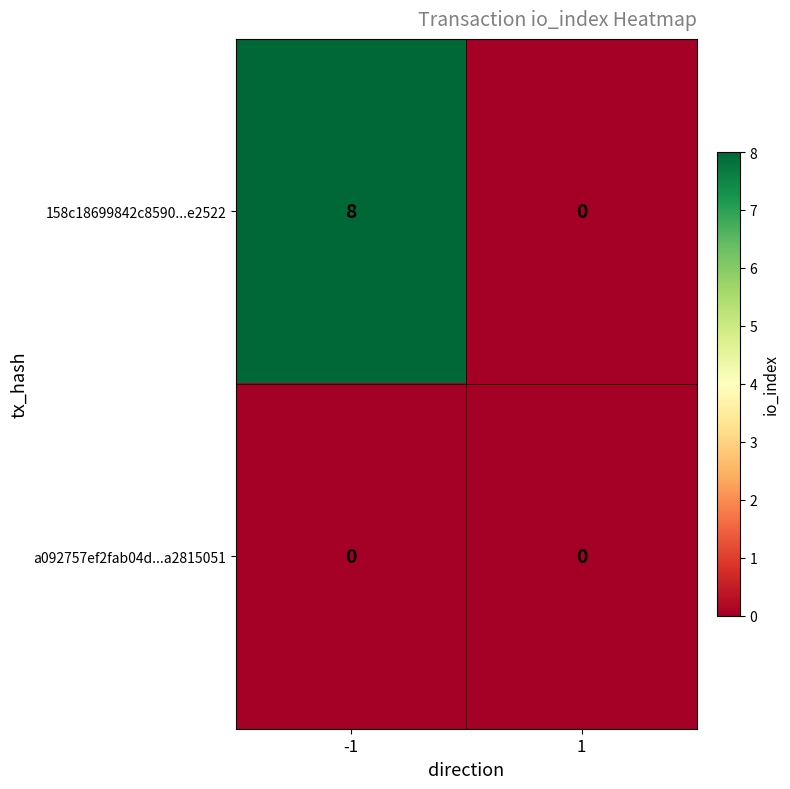

Which series changed the most between -1 and 1?

158c18699842c8590...e2522